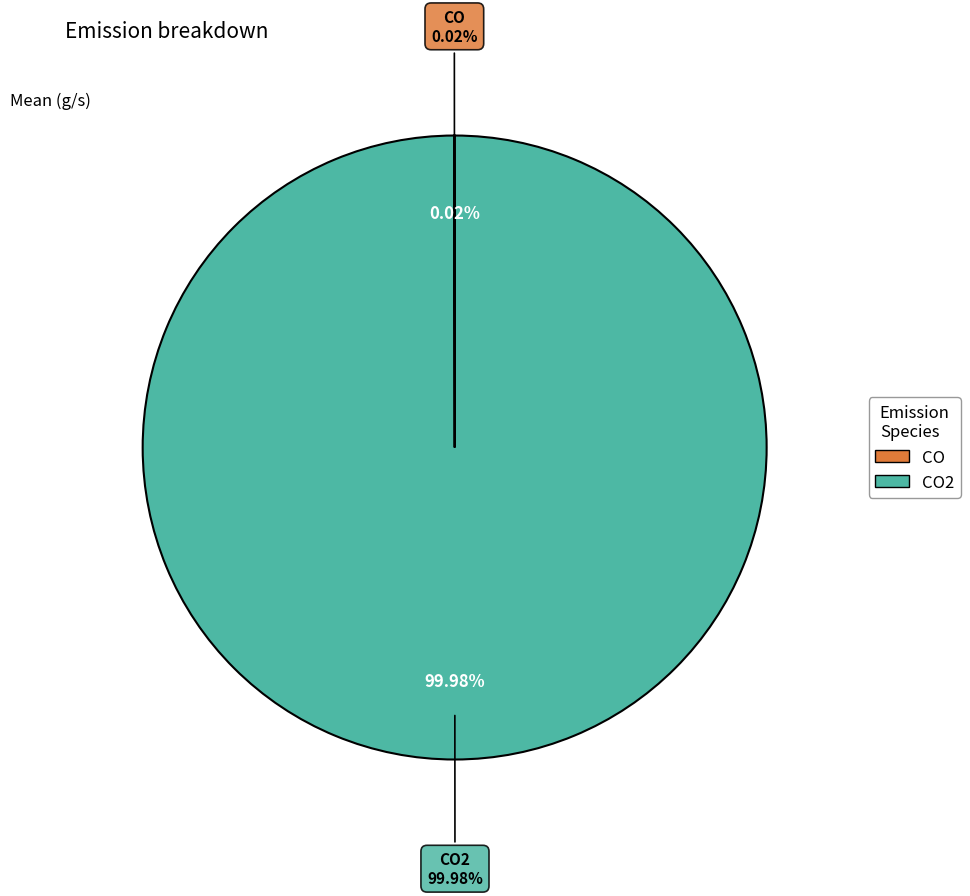

Which slice is the largest?

CO2